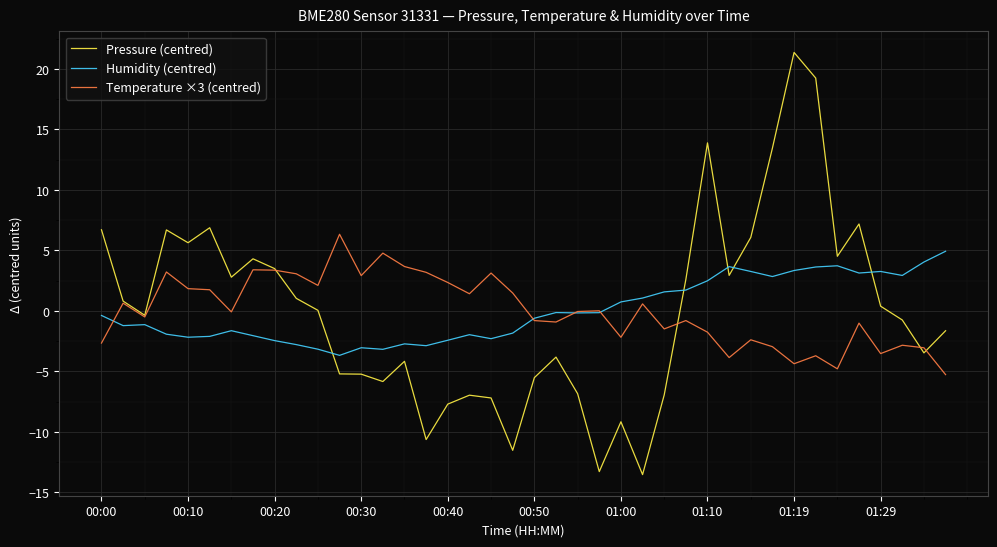

Which series has the largest range (max minus min)?

Pressure (centred)